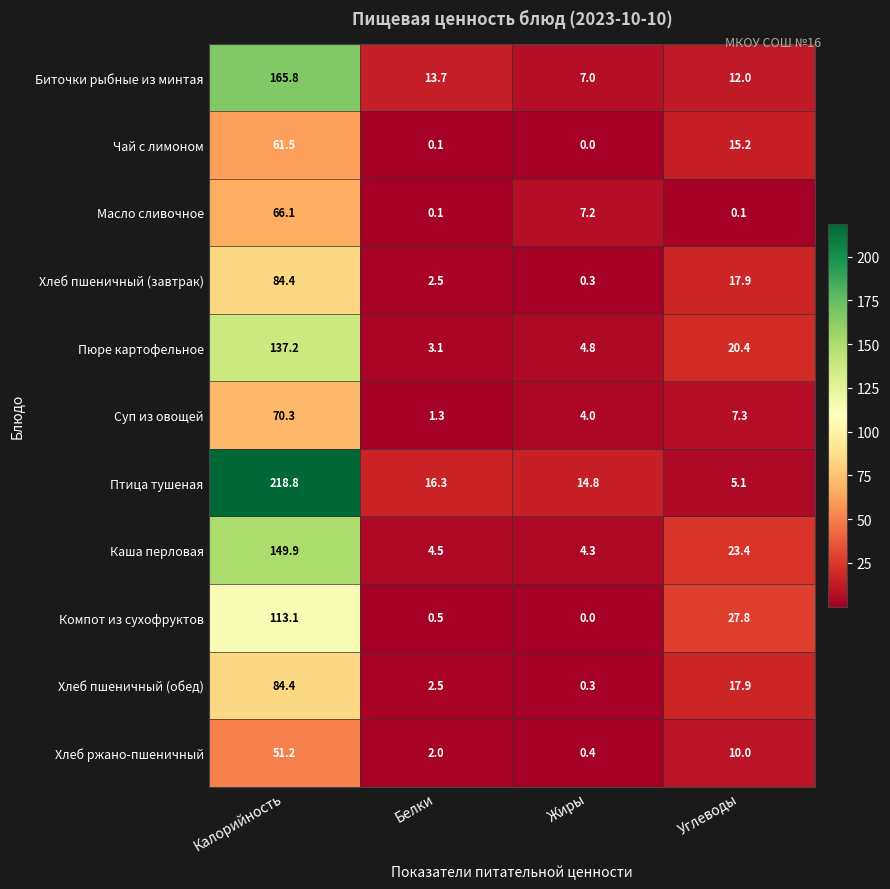

Which series has the largest total across all categories?

Птица тушеная